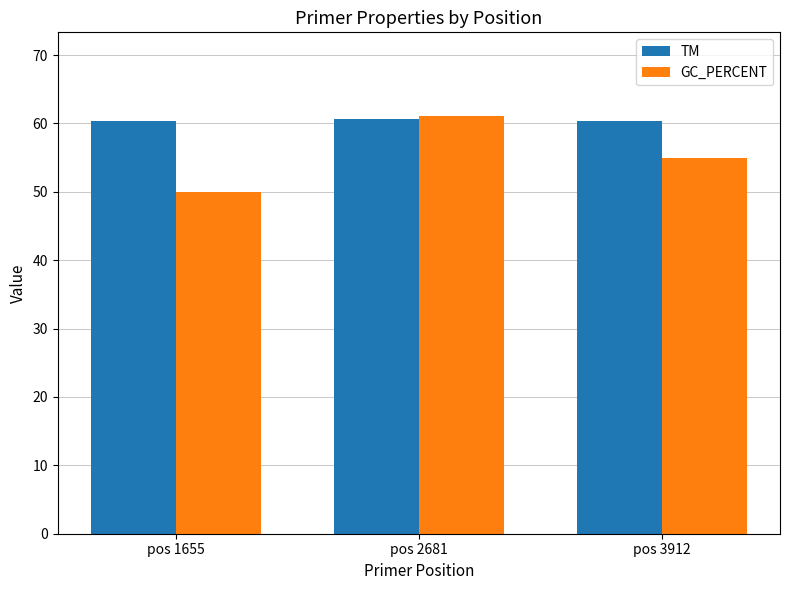

What is the sum of the TM values at pos 2681 and pos 1655?

121.1